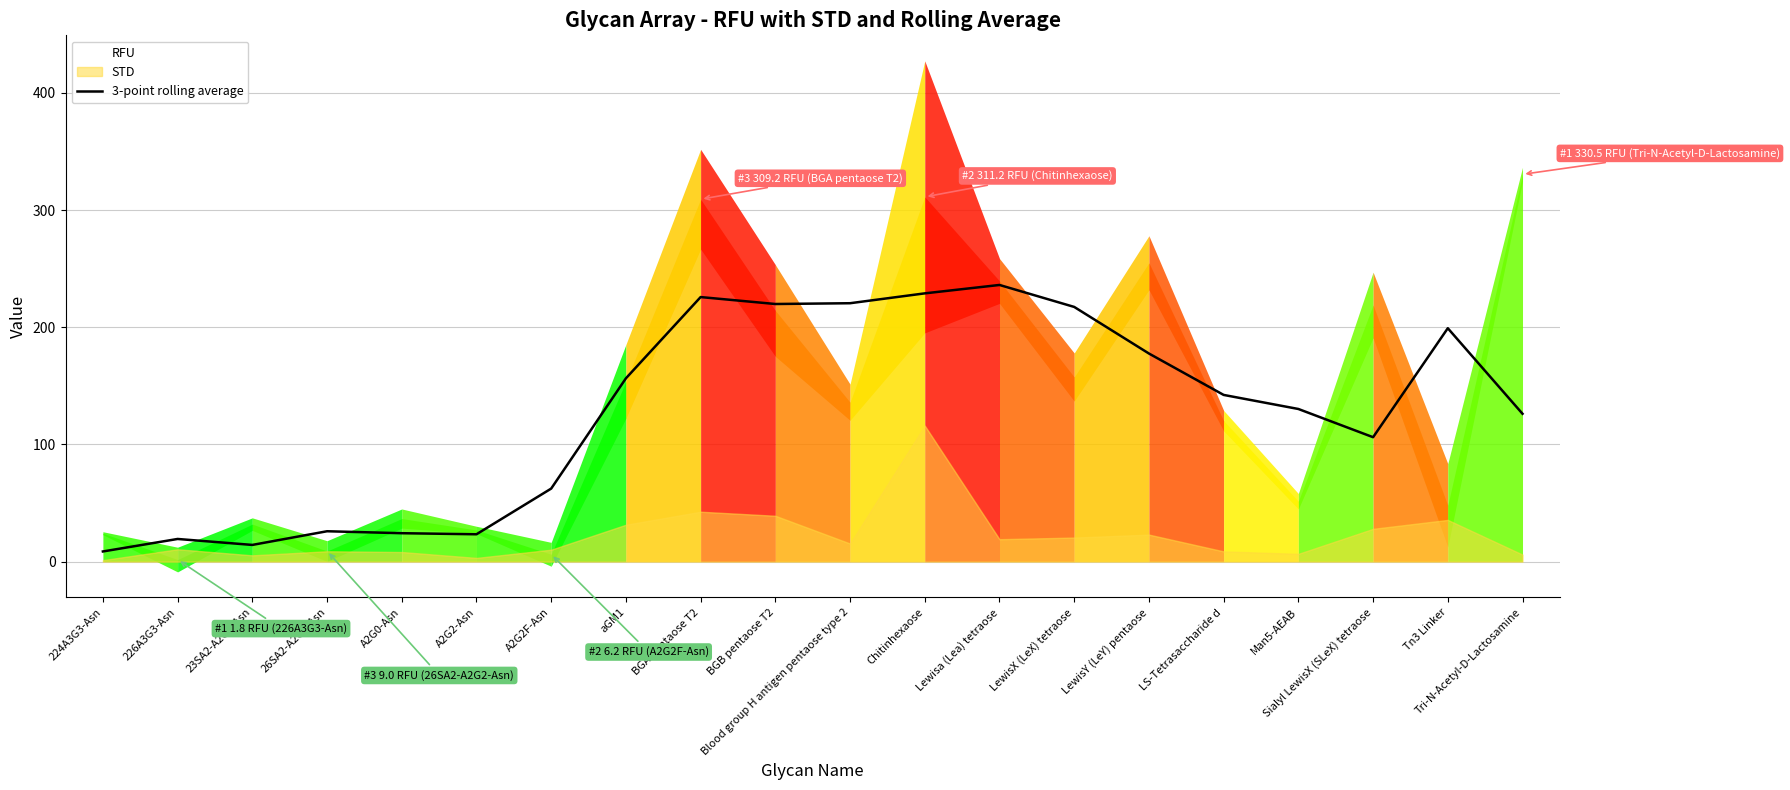

How many interior local peaks (higher than both neighbors) does the data have?

5